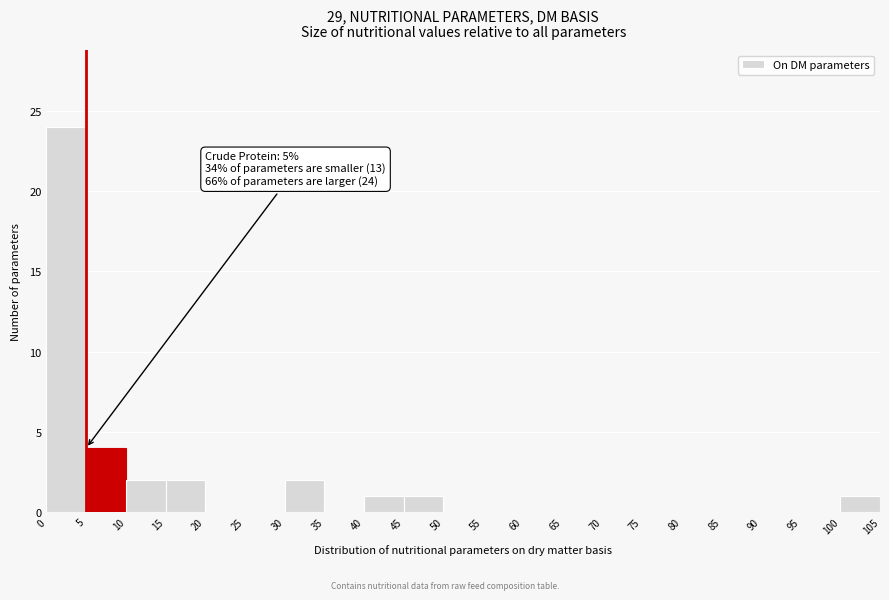

Which range on the x-axis has the tallest bar?

0 to 5